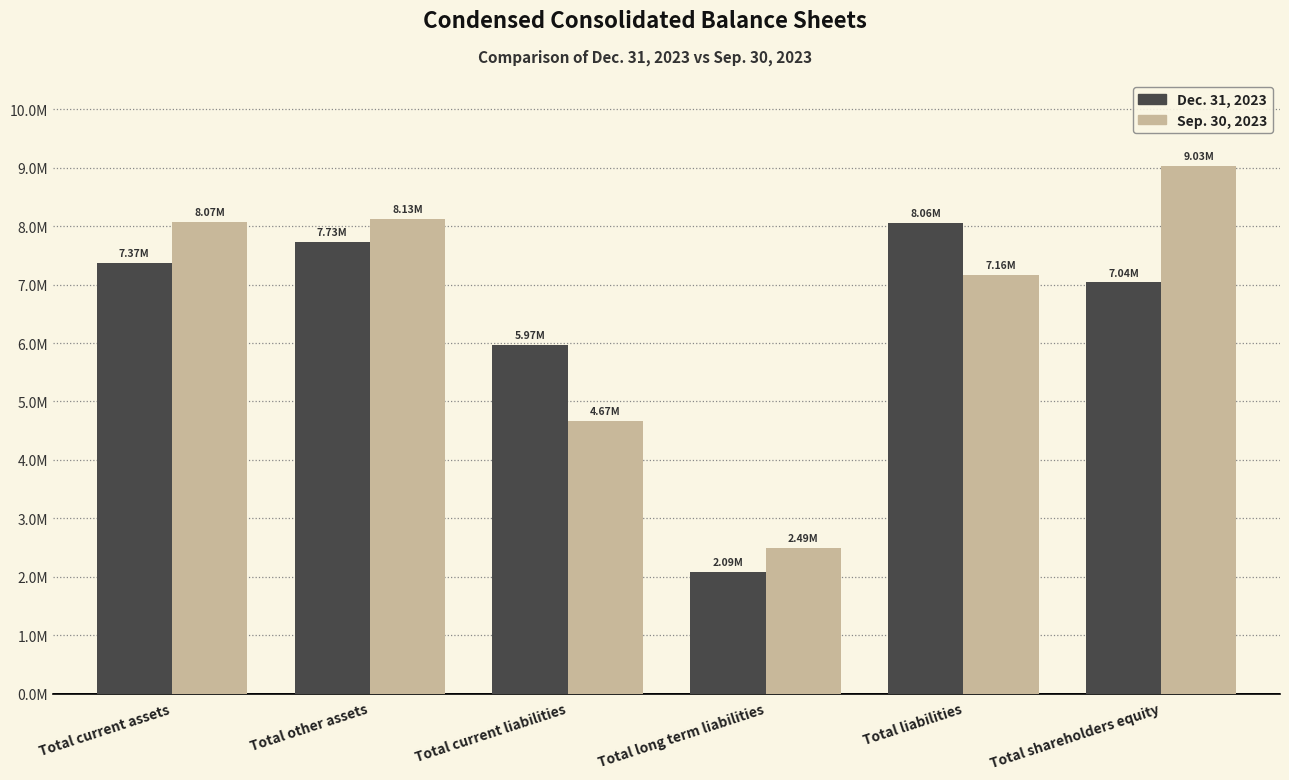

What is the spread (max minus min) of values at Total current liabilities?

1301423